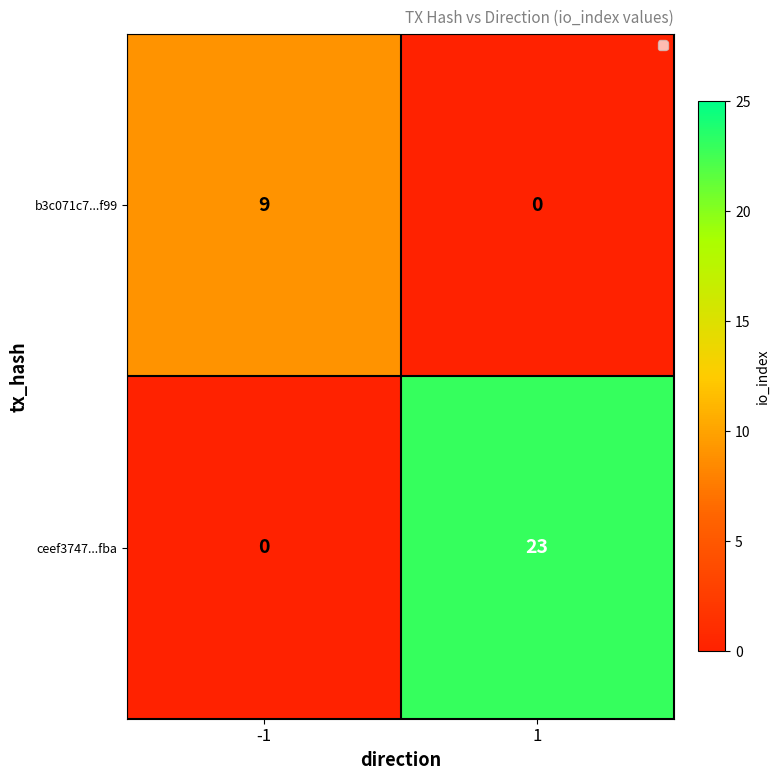

Which series has the largest range (max minus min)?

ceef3747...fba